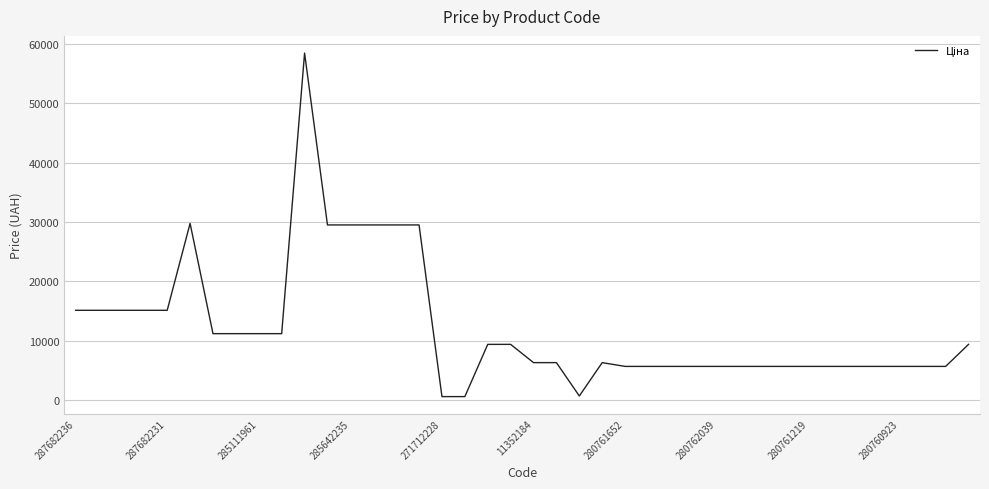

What is the difference between the maximum and minimum values?

57836.6